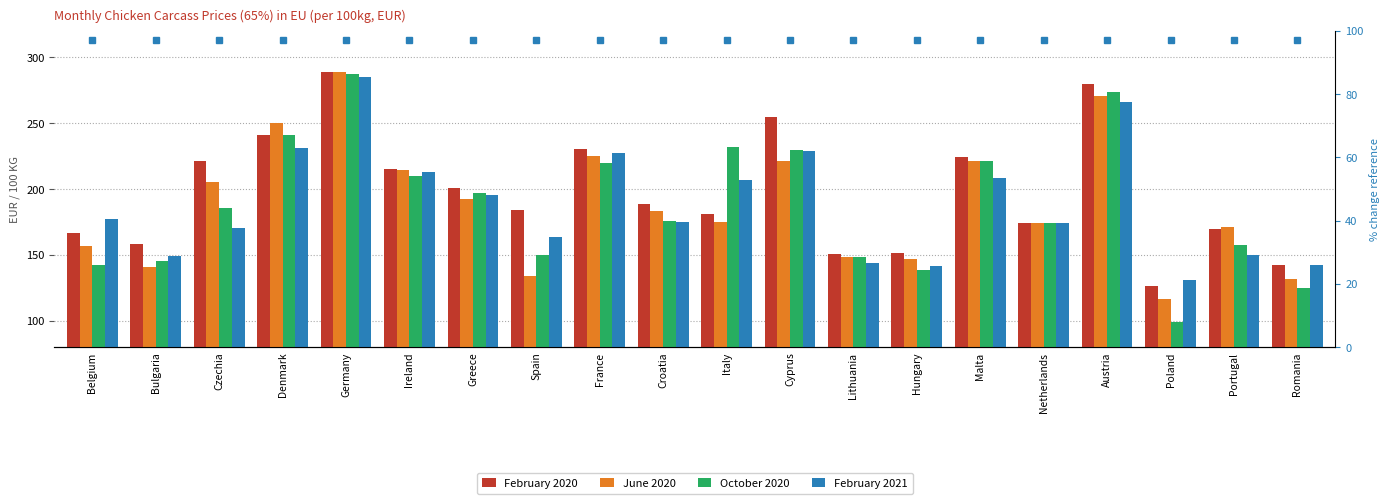

Reading right to left, list all the values displayed in this chart.

February 2020: 142.0	169.9	126.0	279.5	174.0	224.0	151.5	150.7	254.8	180.7	188.7	230.0	184.3	200.6	214.8	289.0	240.9	221.0	158.2	166.9
June 2020: 131.6	171.2	116.3	270.3	174.0	221.2	146.6	148.7	221.5	174.7	183.5	224.7	133.7	192.0	214.7	288.5	250.3	205.3	140.8	156.5
October 2020: 124.6	157.2	98.6	273.2	174.0	221.0	138.3	148.3	229.6	231.5	175.9	220.0	150.1	197.2	210.0	287.1	241.1	185.3	145.3	142.5
February 2021: 142.1	149.8	130.6	265.6	174.0	208.2	141.1	143.5	228.8	207.0	174.8	227.5	163.4	195.6	213.2	285.0	230.7	170.3	148.7	177.4